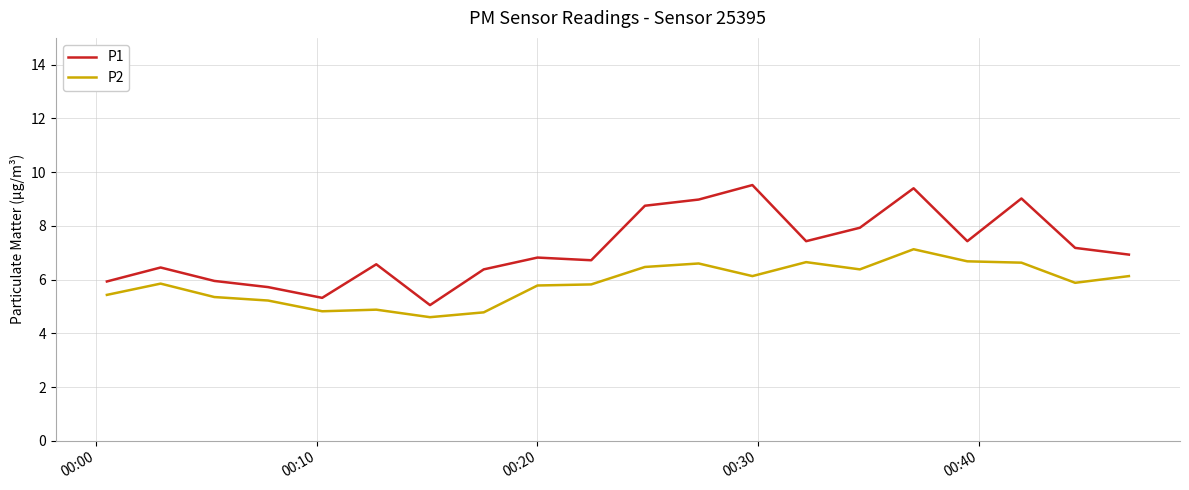

Which series has the largest range (max minus min)?

P1